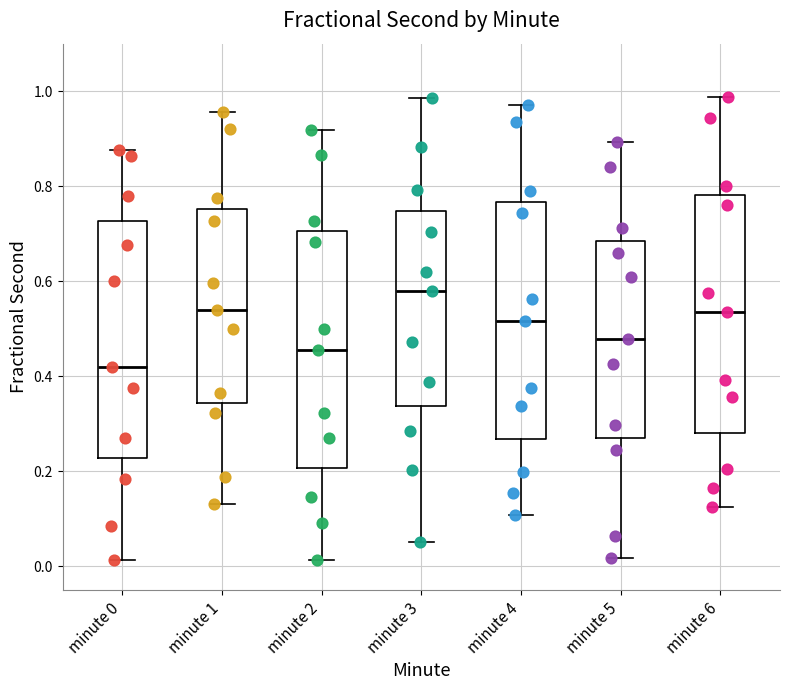

Where does the upper whisker of the box for minute 2 end on the y-axis? The values are not printed on the chart, so give them approximately, as read against the axis.

0.92